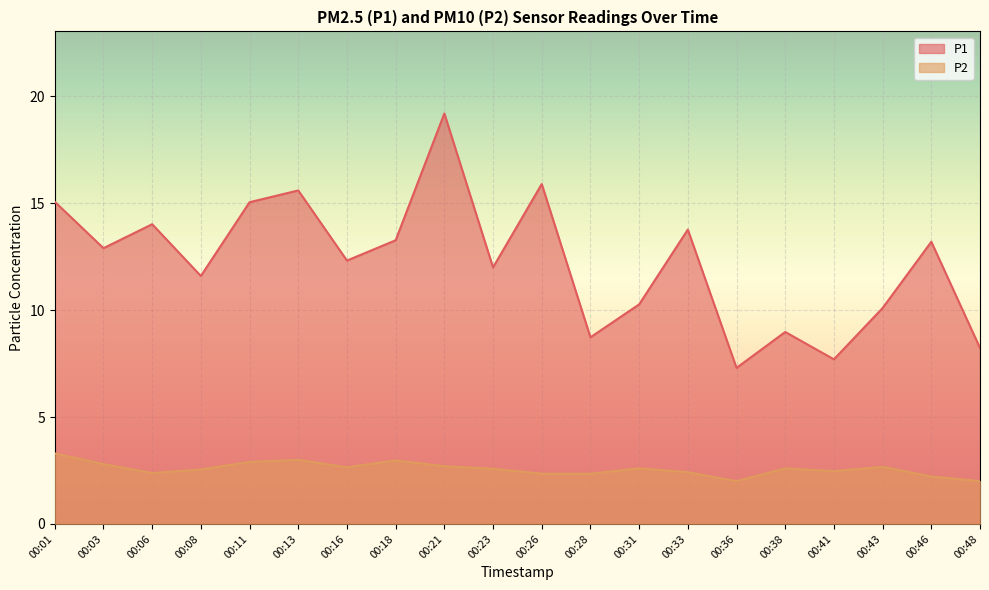

What is the value of the P2 point at the 4th from the left?

2.5